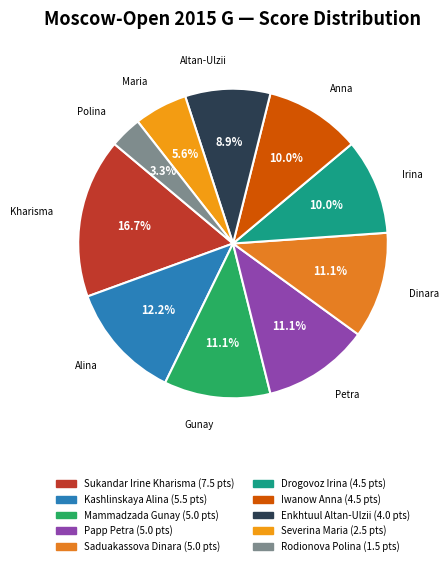

What is the largest slice in the pie chart?

Sukandar Irine Kharisma